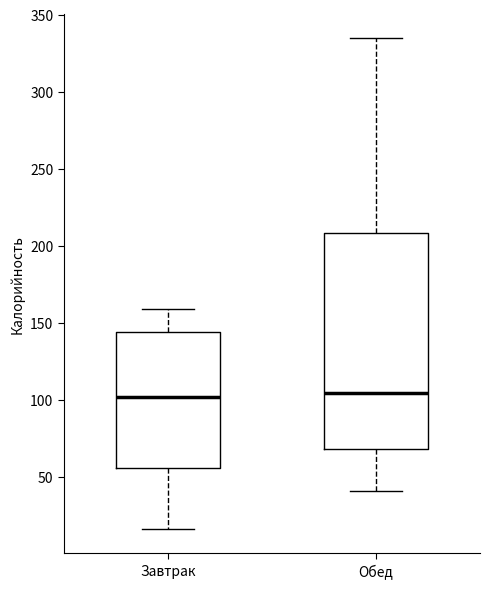

Comparing the boxes themselves (not the whiskers), which one is the tallest?

Обед